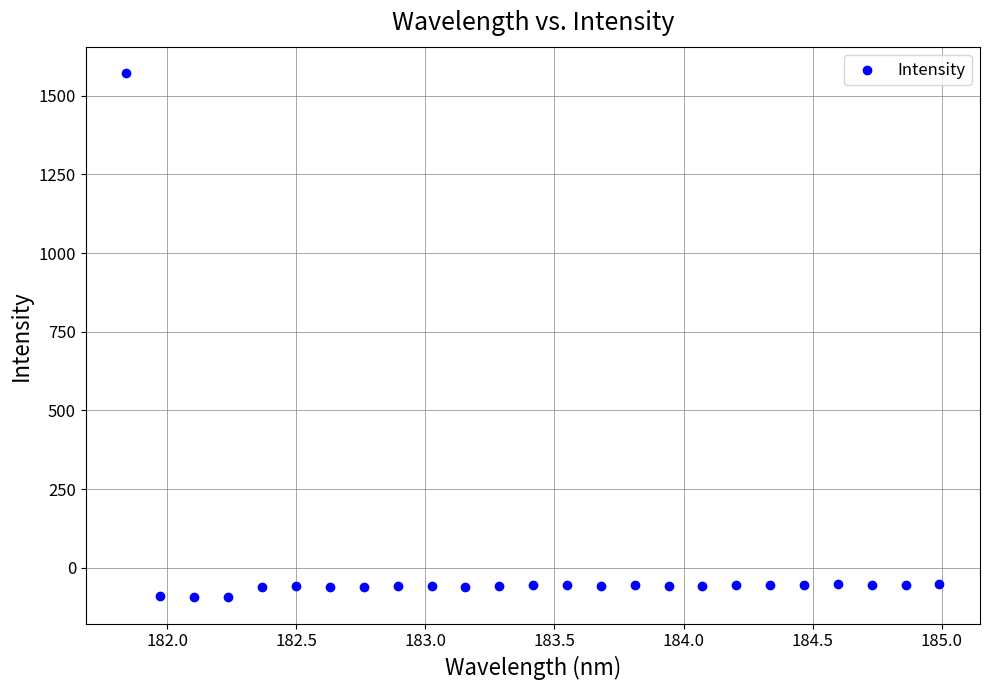

What is the range of X values (max minus min)?

3.1